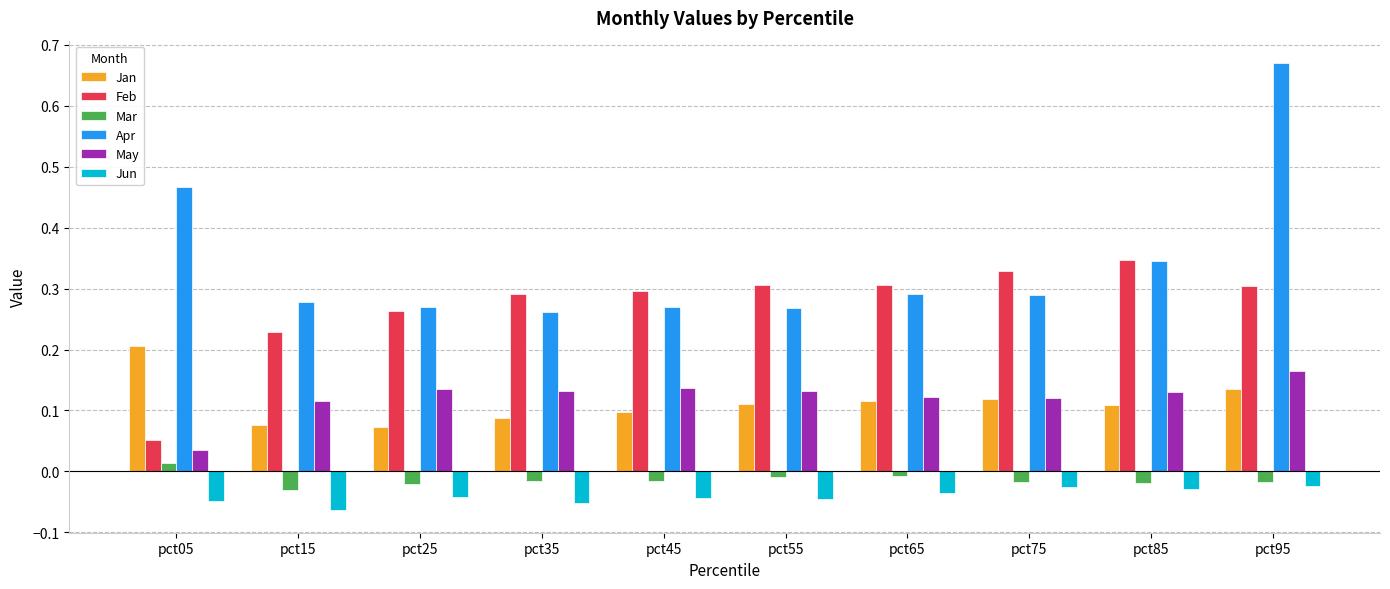

Which category has the highest value across all series?

pct95